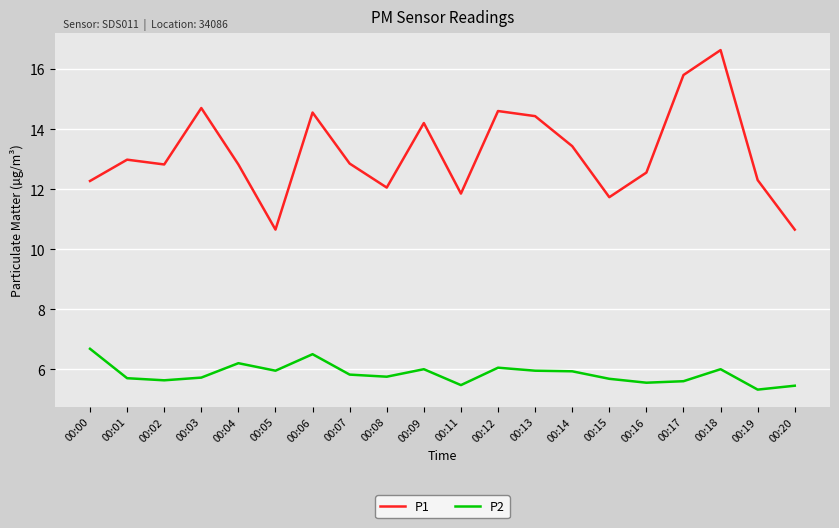

What is the difference between the highest and lowest values at 00:05?

4.7